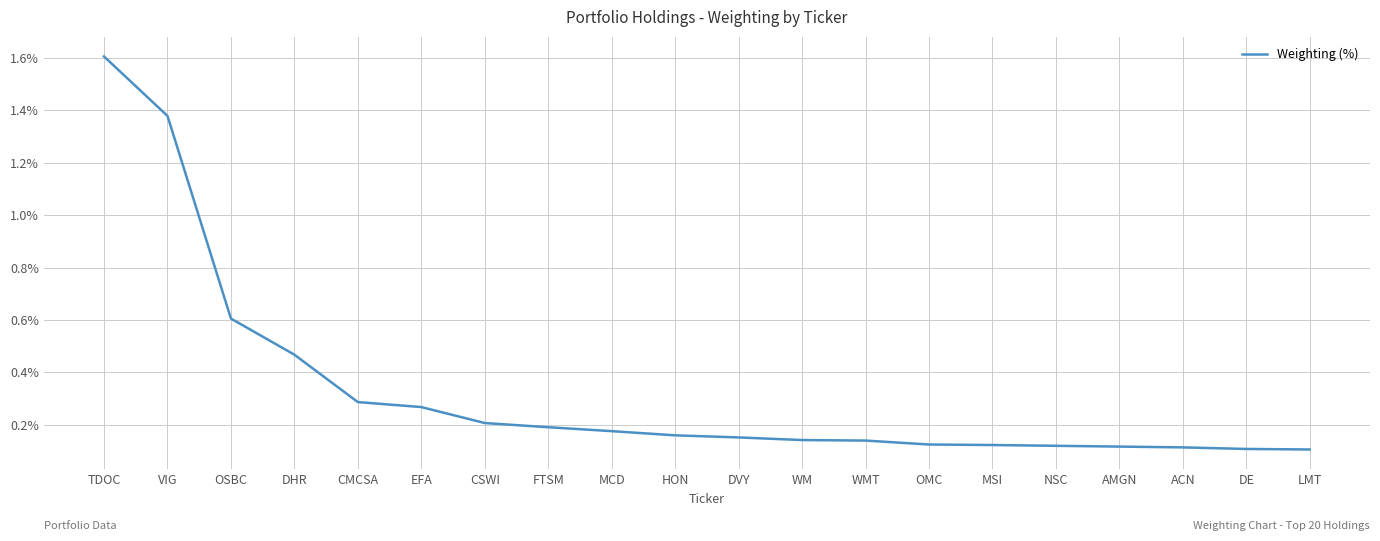

Does the chart display data point markers on the line(s)?

No